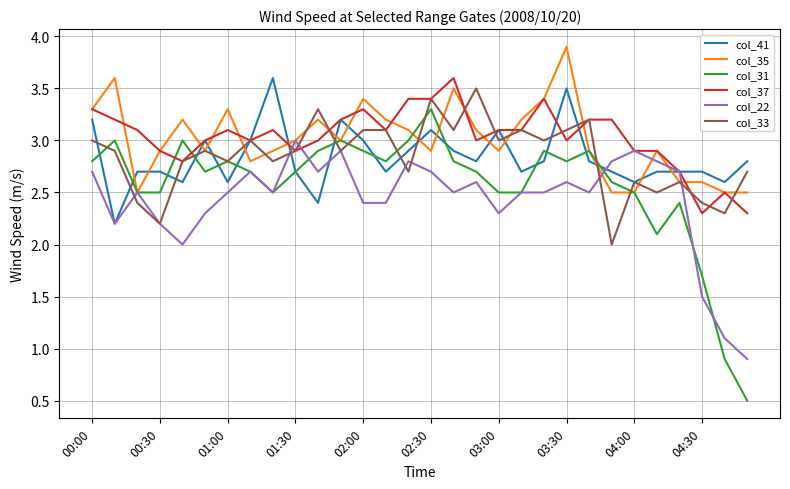

Does the chart display data point markers on the line(s)?

No